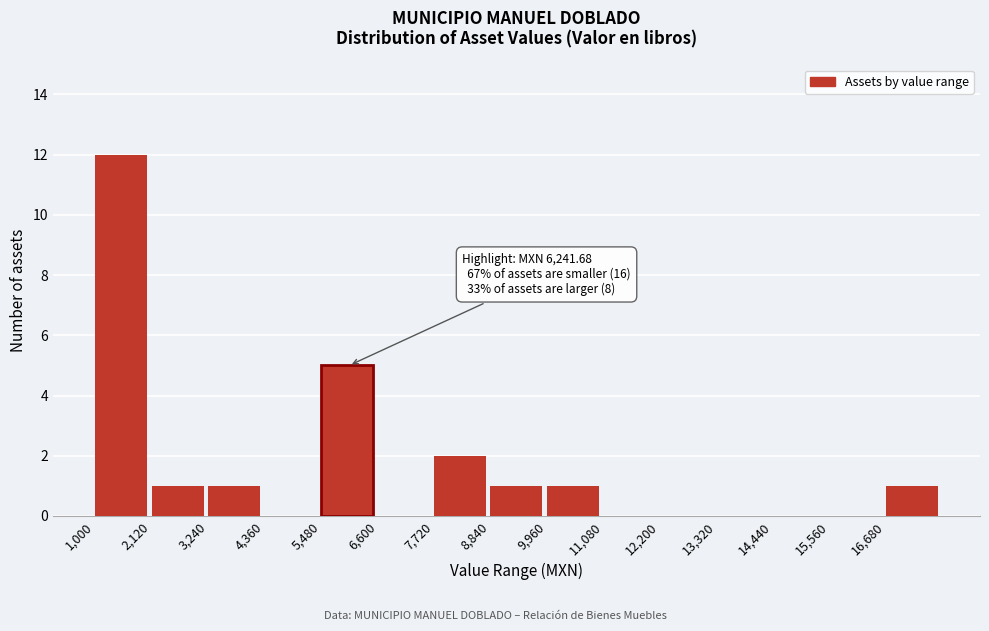

Which range on the x-axis has the tallest bar?

1000 to 2120